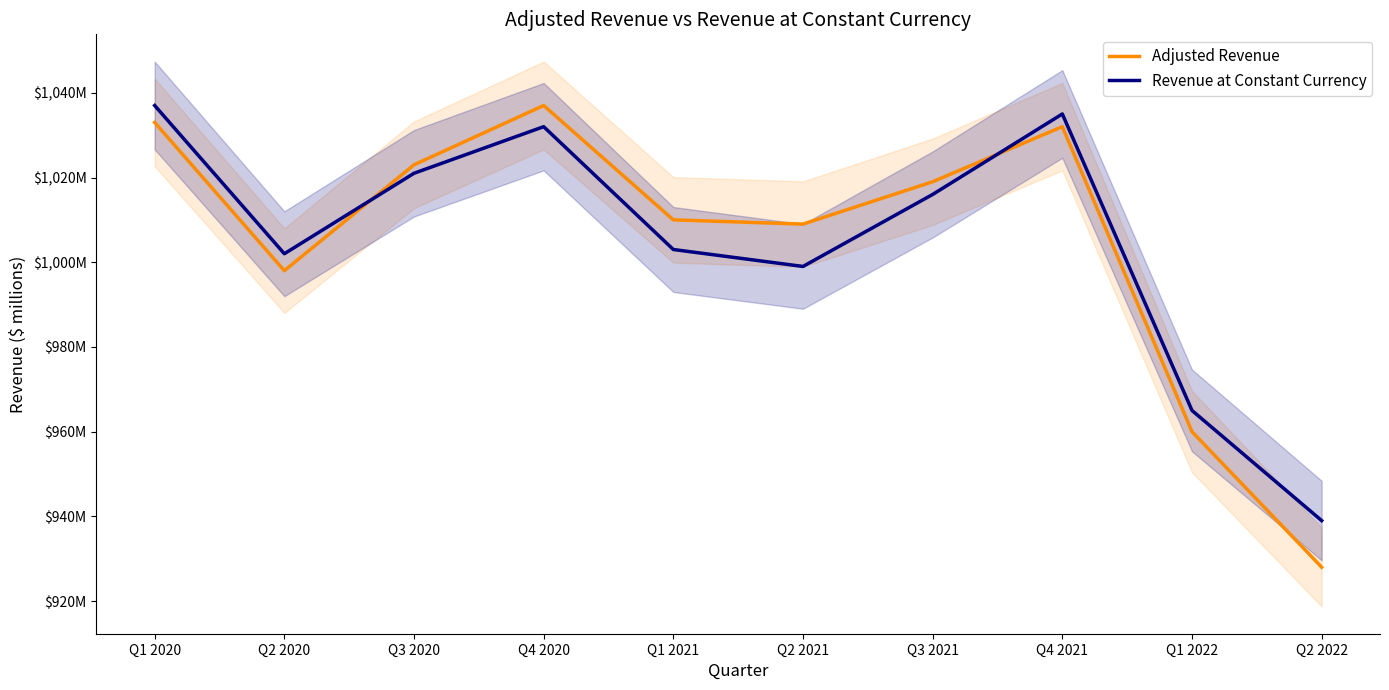

Is the value of Revenue at Constant Currency at Q1 2021 greater than the value of Adjusted Revenue at Q4 2020?

No